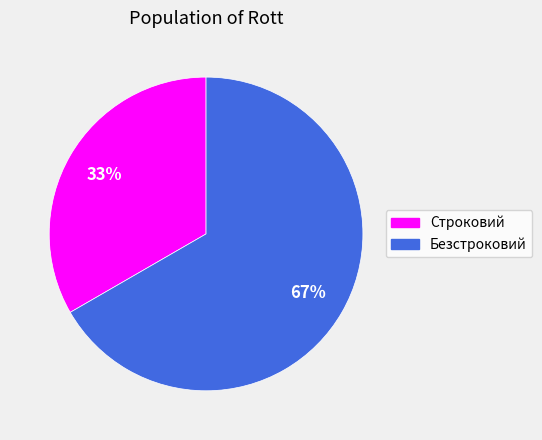

Does Строковий account for over 50% of the chart?

No